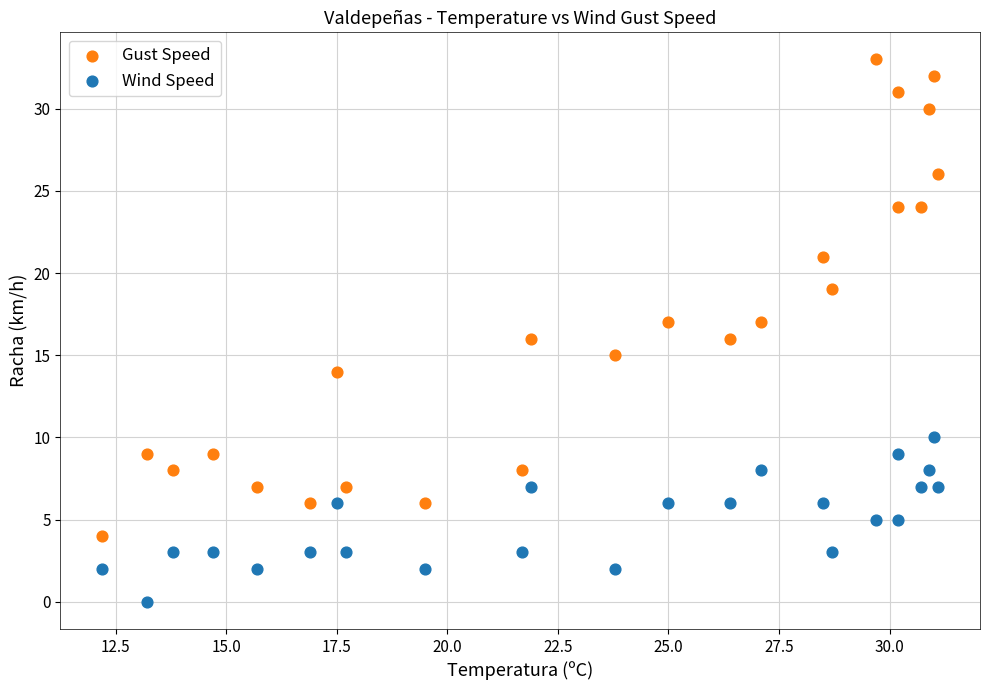

Which series reaches the maximum Y coordinate?

Gust Speed